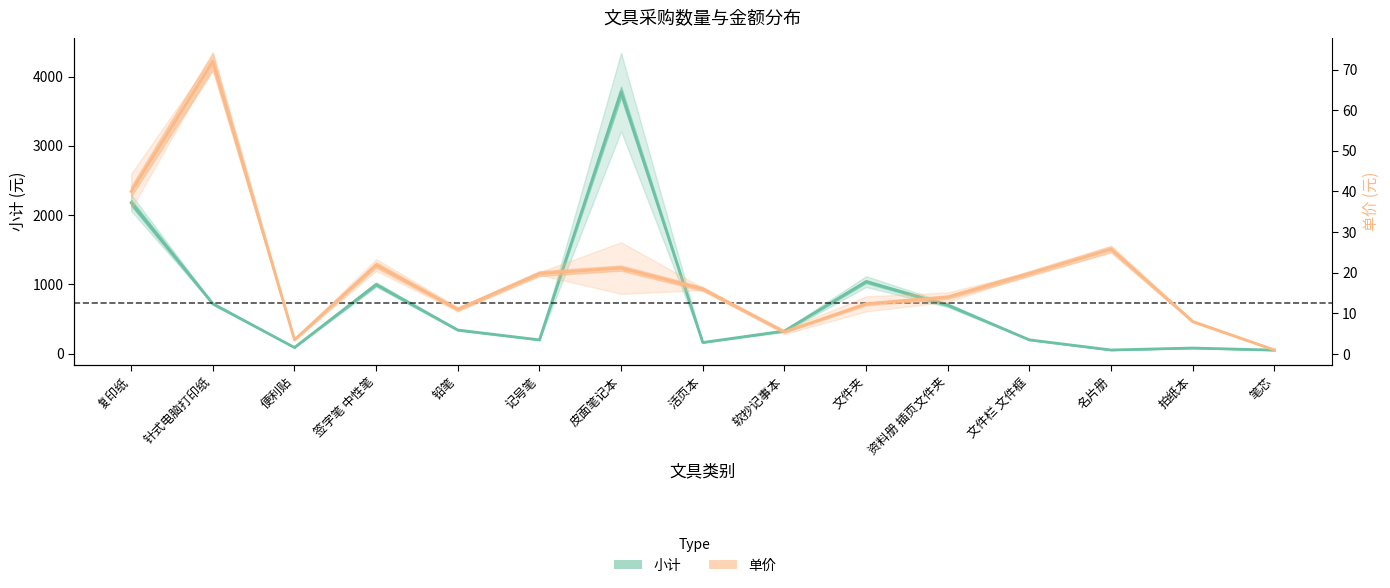

What is the minimum value shown in the chart?

1.0